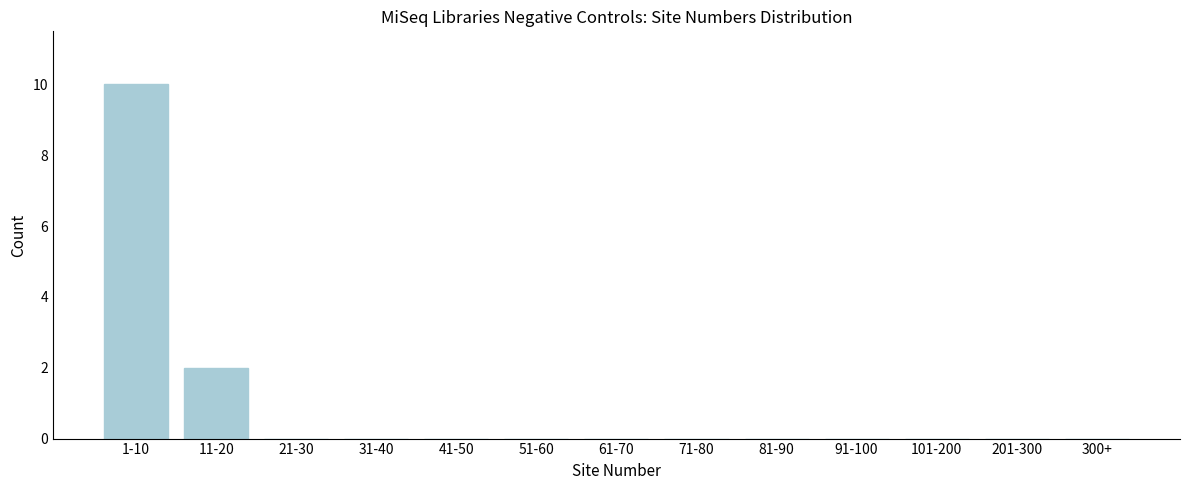

What is the sum of all values?

12